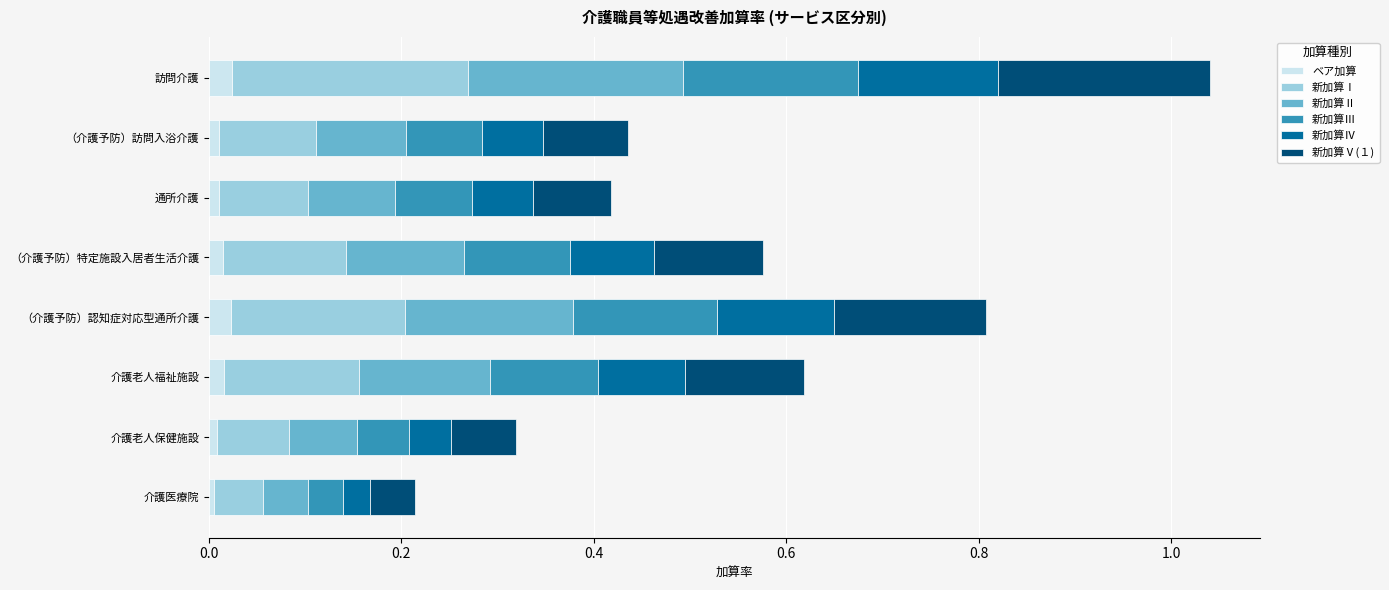

Is it true that ベア加算 equals 0.0 at 訪問介護?

True